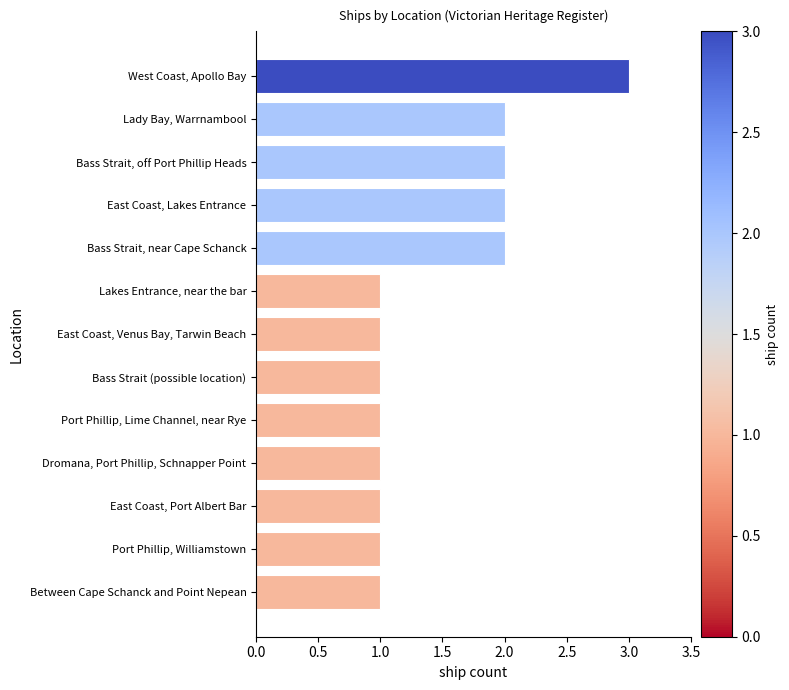

True or false: the data shows 1 at West Coast, Apollo Bay.

False